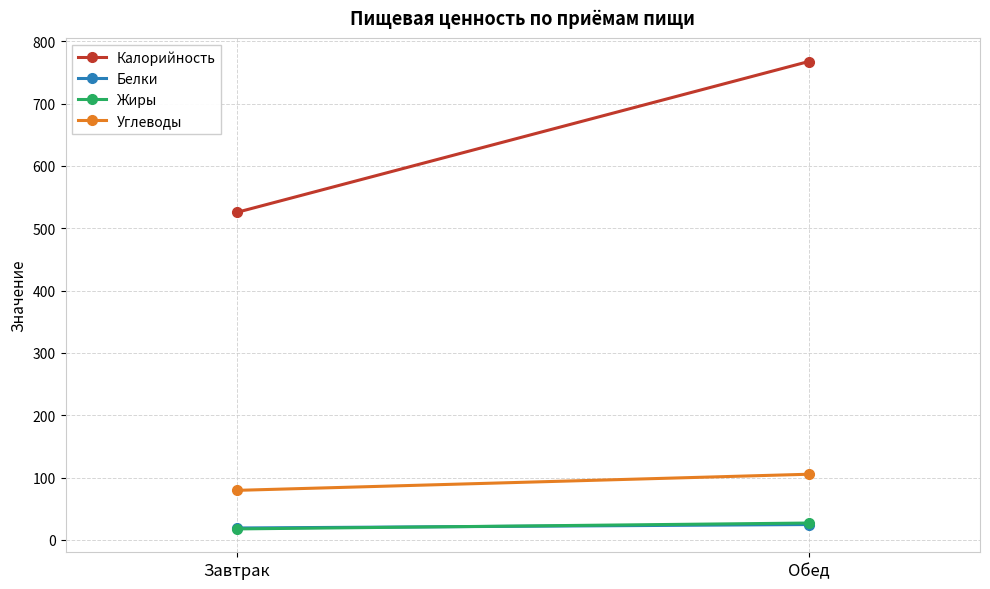

Between Завтрак and Обед, which series saw the biggest shift?

Калорийность